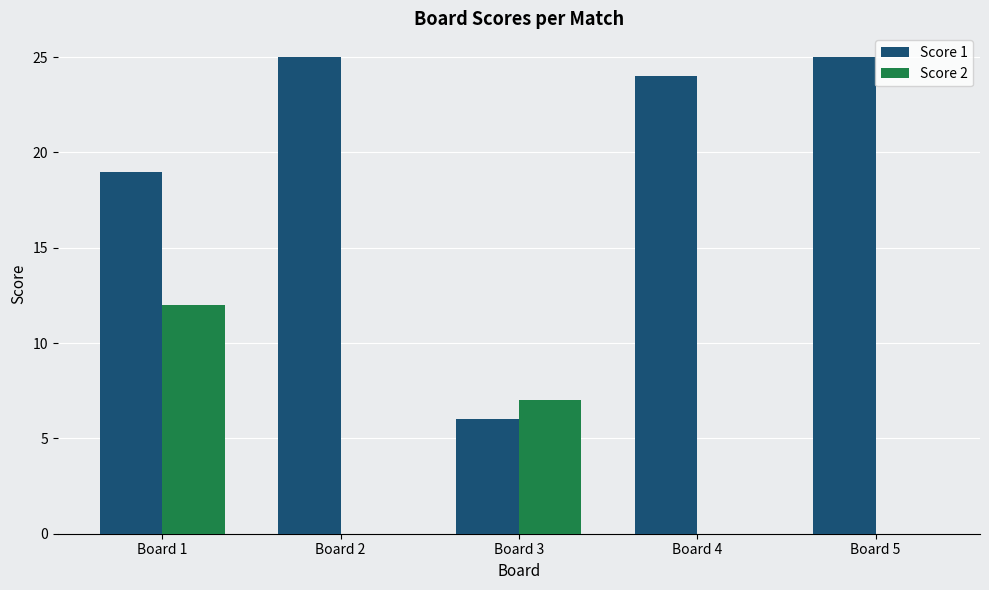

What is the maximum value shown in the chart?

25